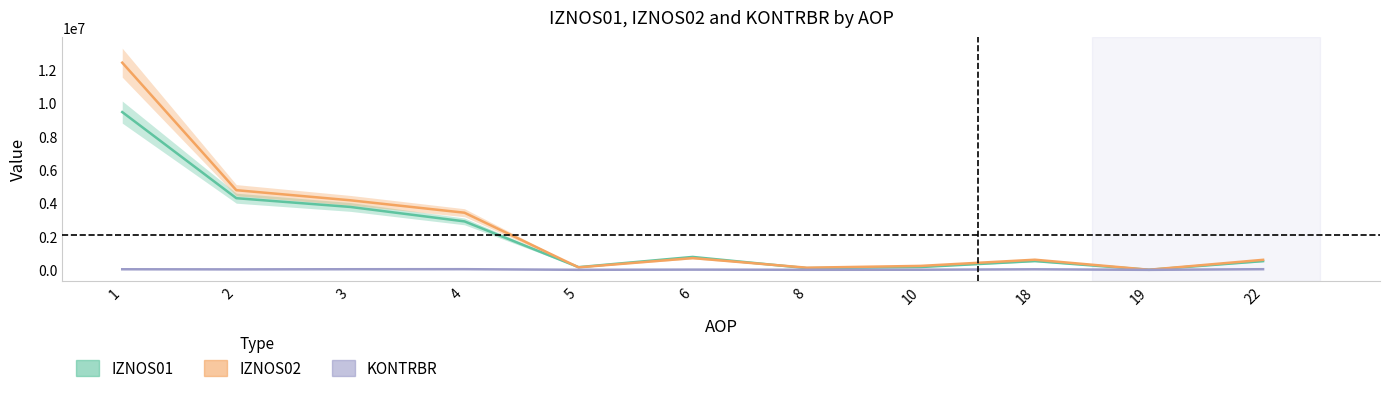

True or false: IZNOS02 has a value of 12426306.4 at 1.

True